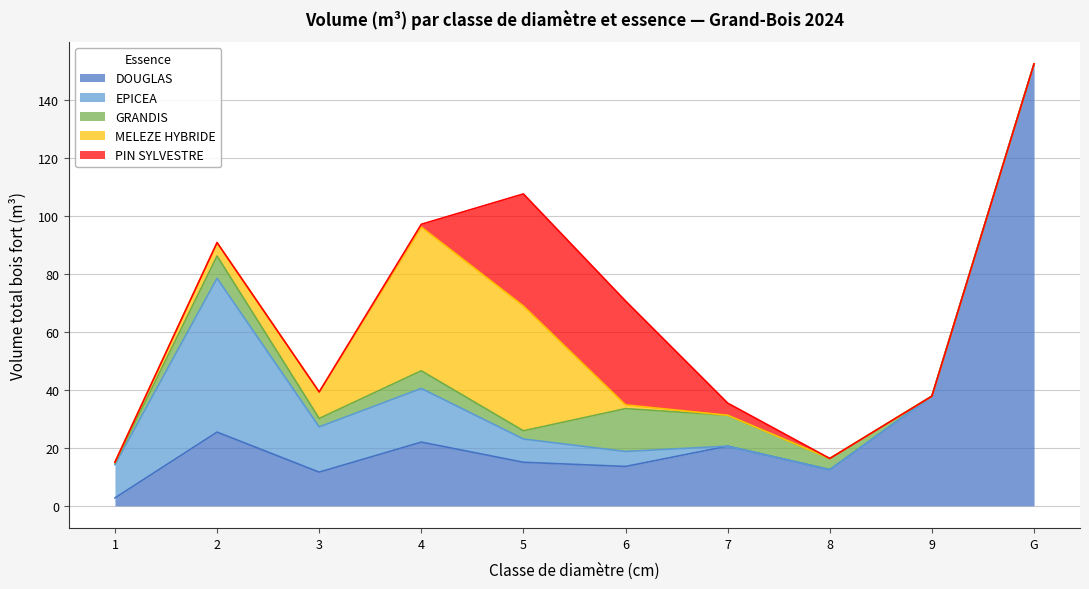

How many data points does each series have?

10